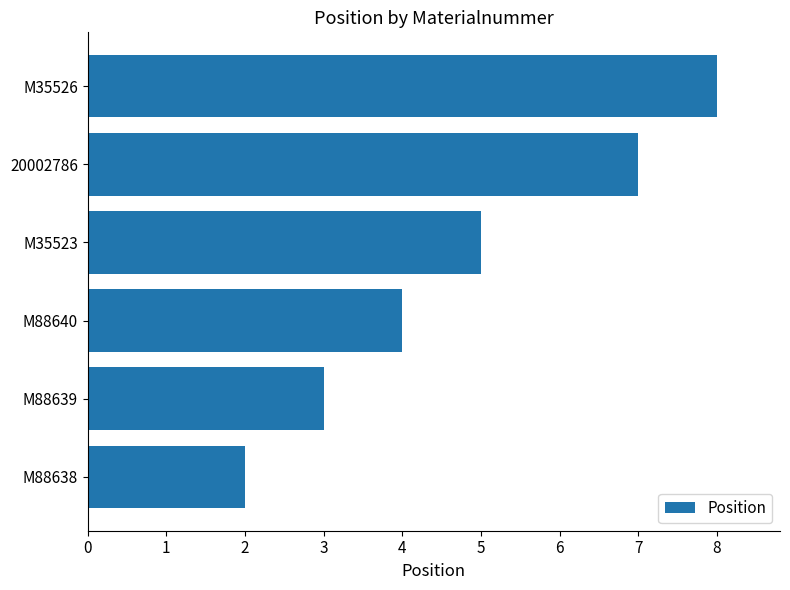

How many bars are there in total?

6